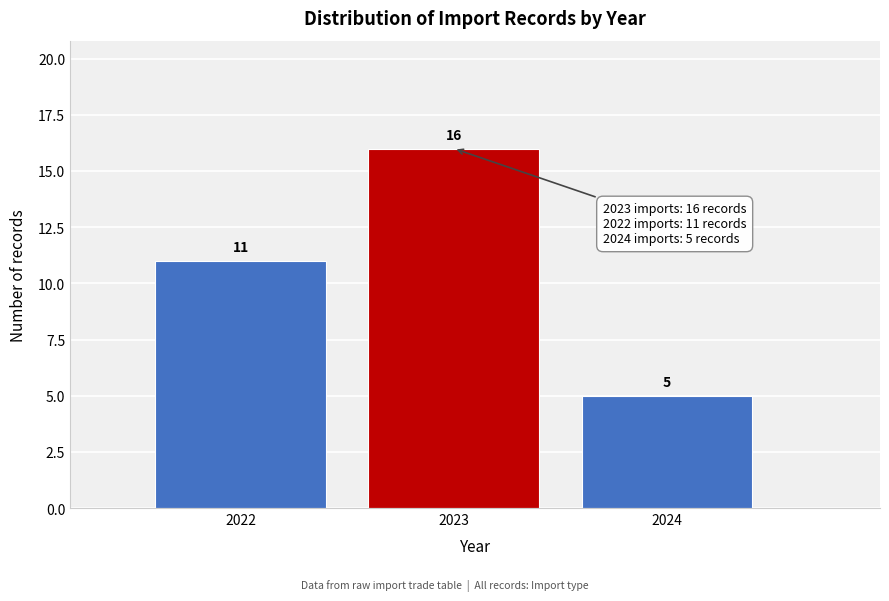

Reading left to right, what are all the values shown in this chart?

2022=11	2023=16	2024=5